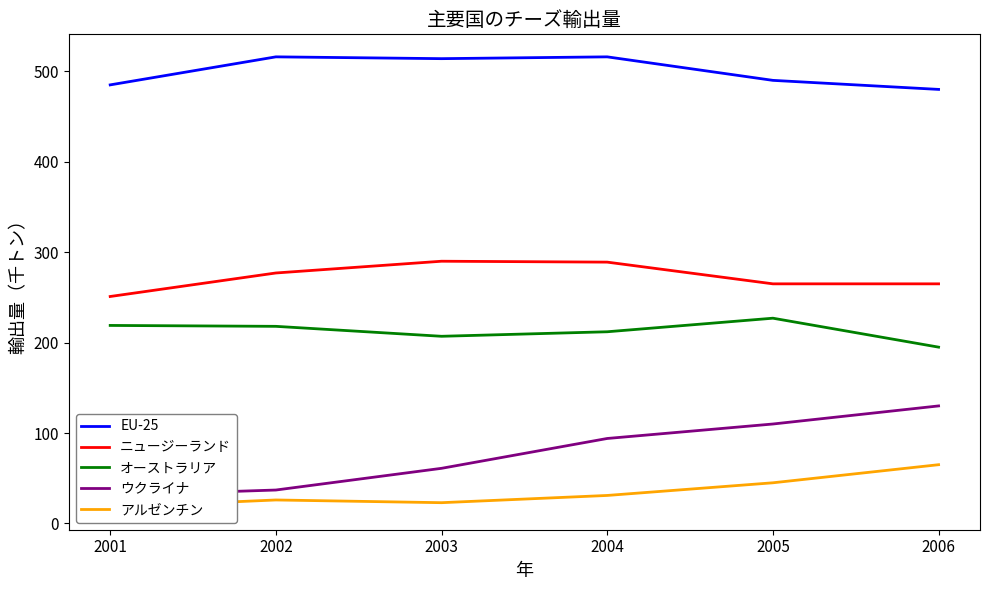

What is the maximum value for オーストラリア?

227